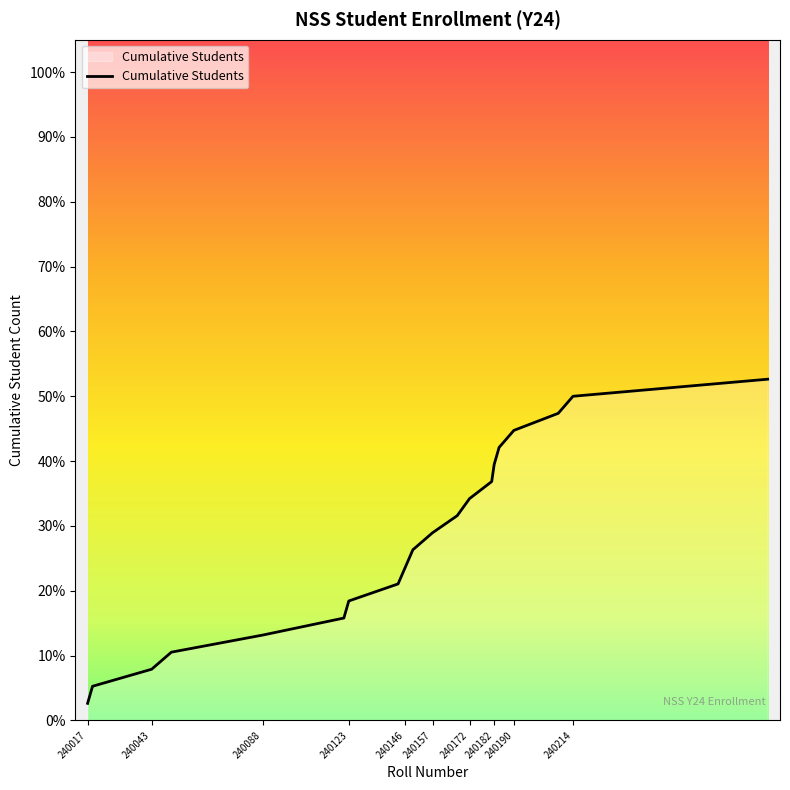

What is the smallest value displayed?

2.6